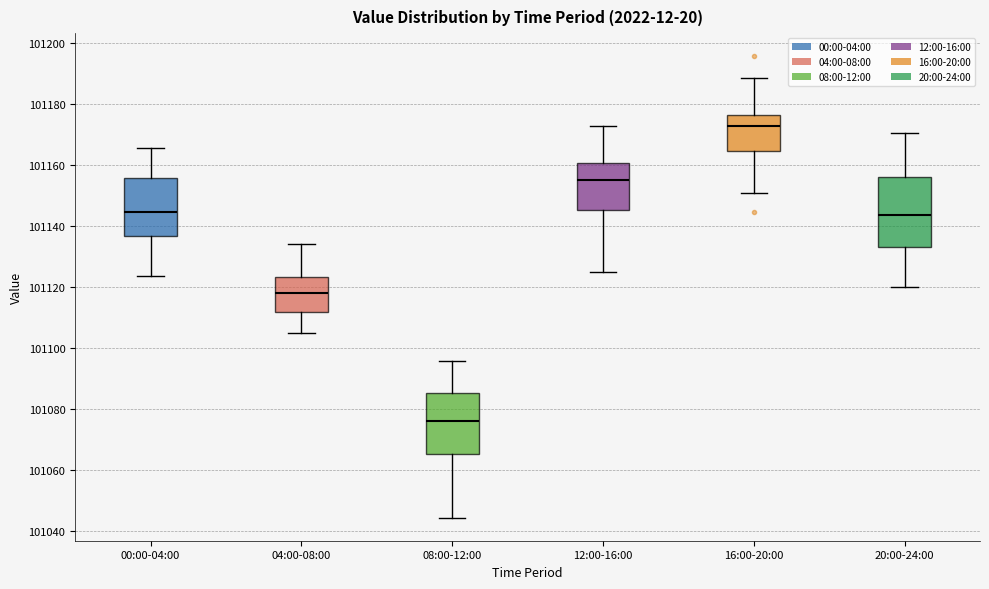

Reading left to right, read every box against the y-axis: the position of its median line, the range the box covers, and the ends of its whiskers. The values are not printed on the chart, so give them approximately, as read against the axis.

00:00-04:00: median 101144, box 101136 to 101156, whiskers 101124 to 101166
04:00-08:00: median 101118, box 101112 to 101124, whiskers 101104 to 101134
08:00-12:00: median 101076, box 101066 to 101086, whiskers 101044 to 101096
12:00-16:00: median 101156, box 101146 to 101160, whiskers 101124 to 101172
16:00-20:00: median 101172, box 101164 to 101176, whiskers 101150 to 101188
20:00-24:00: median 101144, box 101134 to 101156, whiskers 101120 to 101170